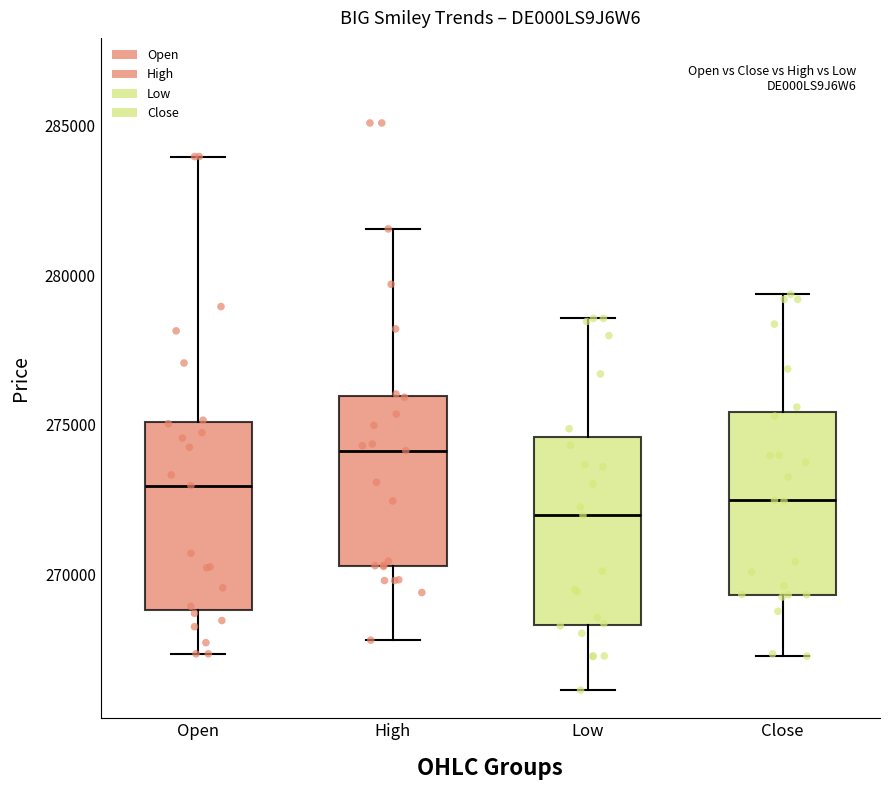

Where does the median line of the box for Close sit on the y-axis? The values are not printed on the chart, so give them approximately, as read against the axis.

272500